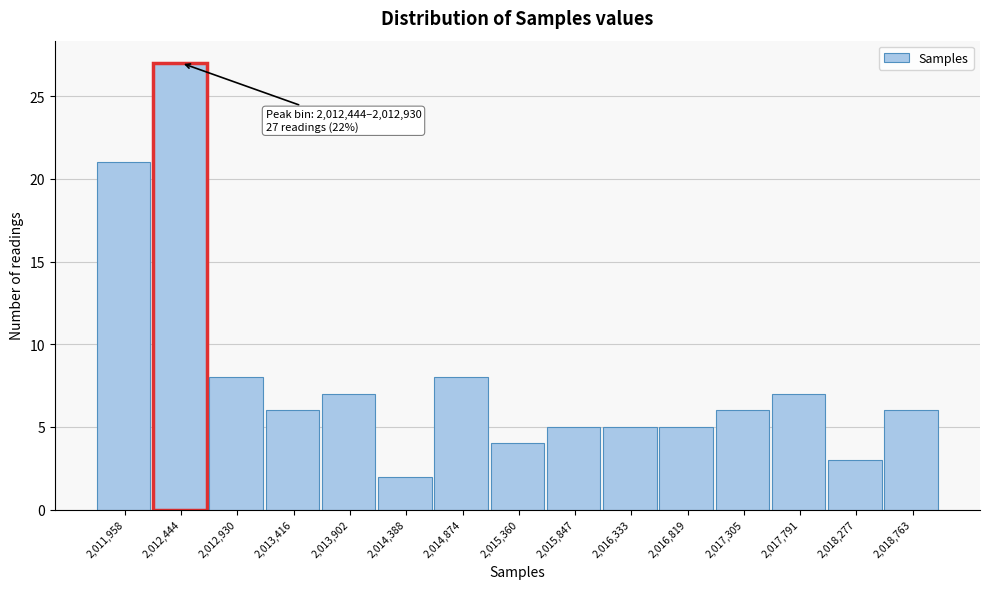

Reading left to right, what are all the values shown in this chart?

2,011,958=21	2,012,444=27	2,012,930=8	2,013,416=6	2,013,902=7	2,014,388=2	2,014,874=8	2,015,360=4	2,015,847=5	2,016,333=5	2,016,819=5	2,017,305=6	2,017,791=7	2,018,277=3	2,018,763=6